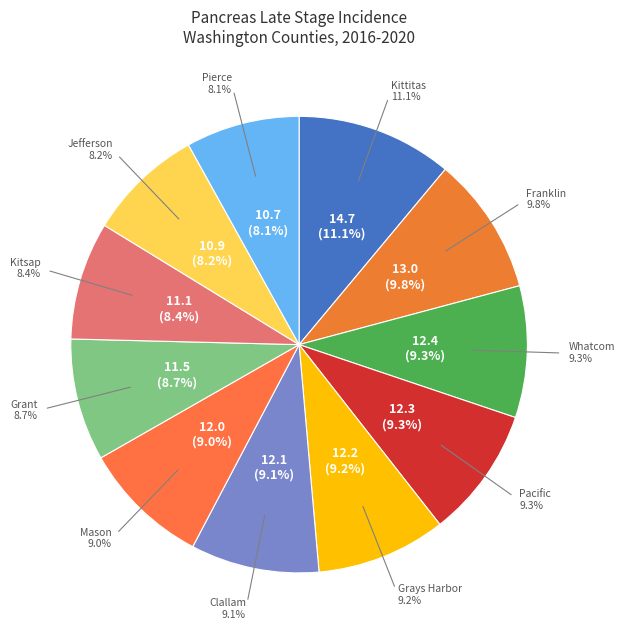

True or false: Grays Harbor County accounts for 9% of the total.

True